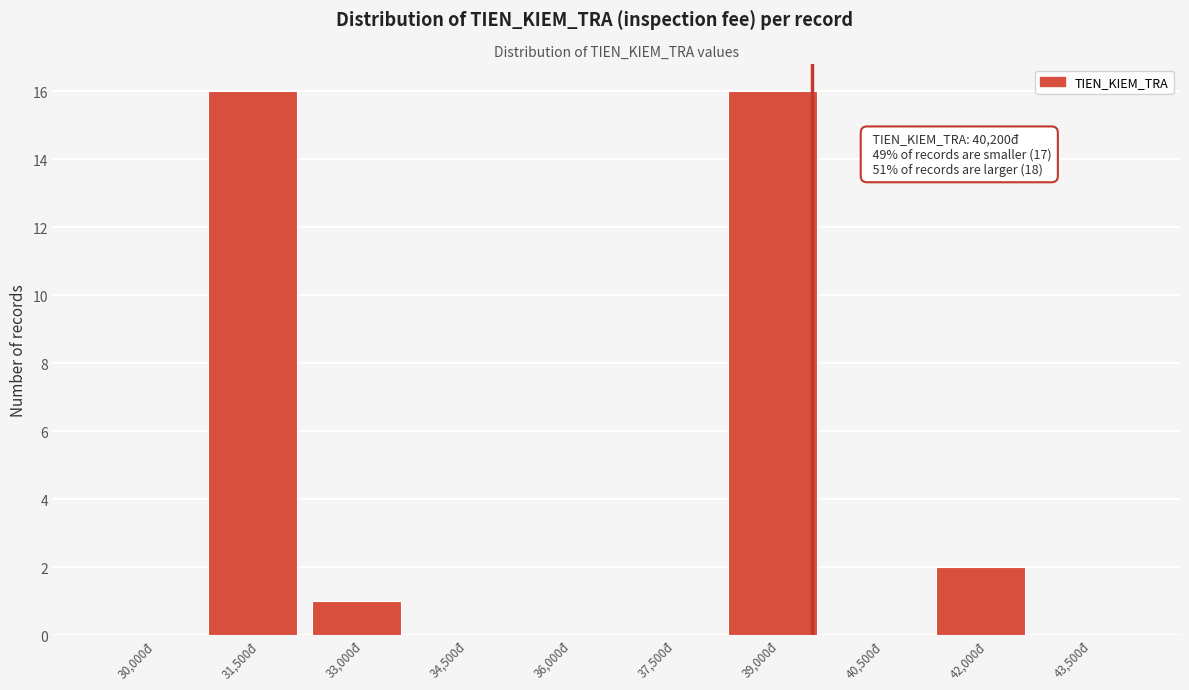

Reading left to right, list all the values displayed in this chart.

30,000đ=0	31,500đ=16	33,000đ=1	34,500đ=0	36,000đ=0	37,500đ=0	39,000đ=16	40,500đ=0	42,000đ=2	43,500đ=0